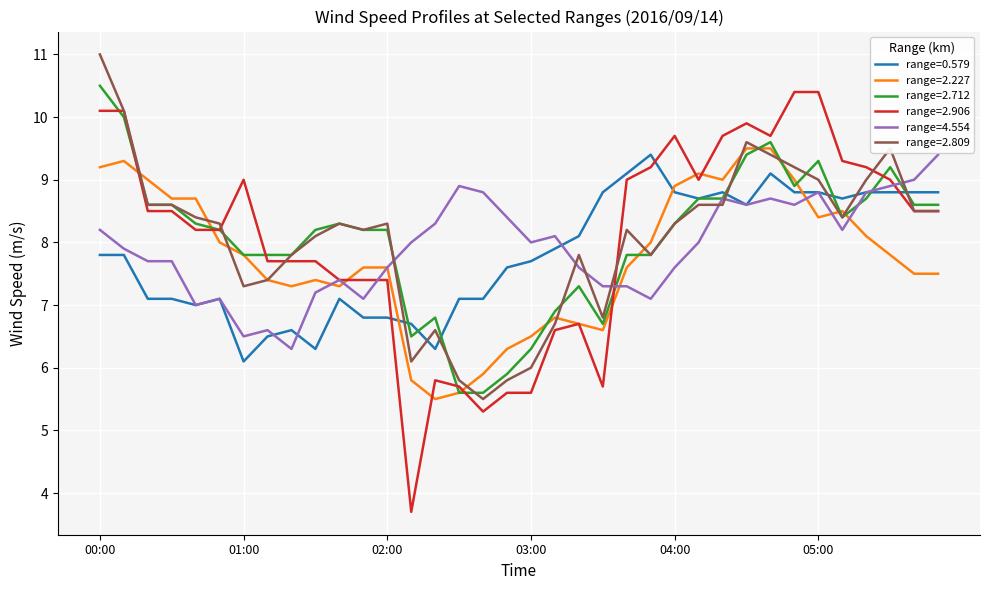

Which series has the widest spread of values?

range=2.906